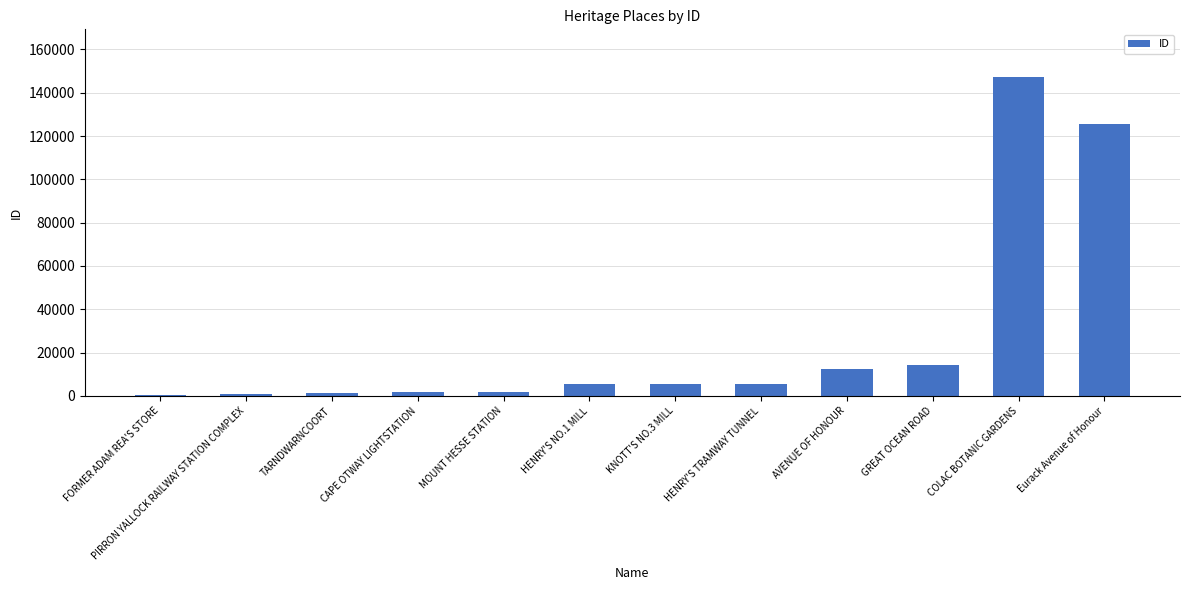

The value at GREAT OCEAN ROAD is 14228. True or false?

True